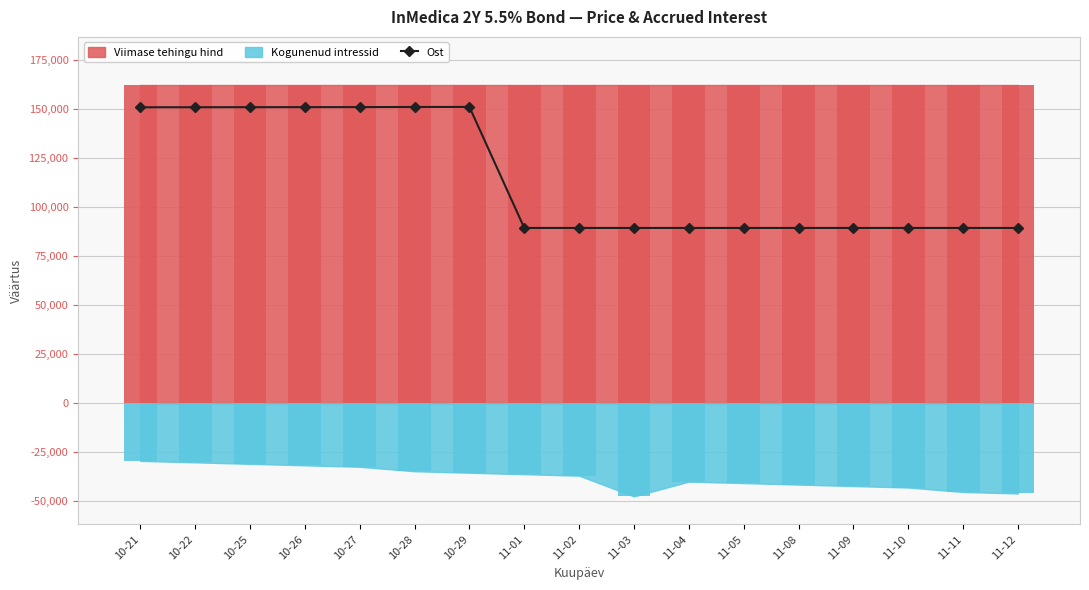

What is the average value?

114711.6